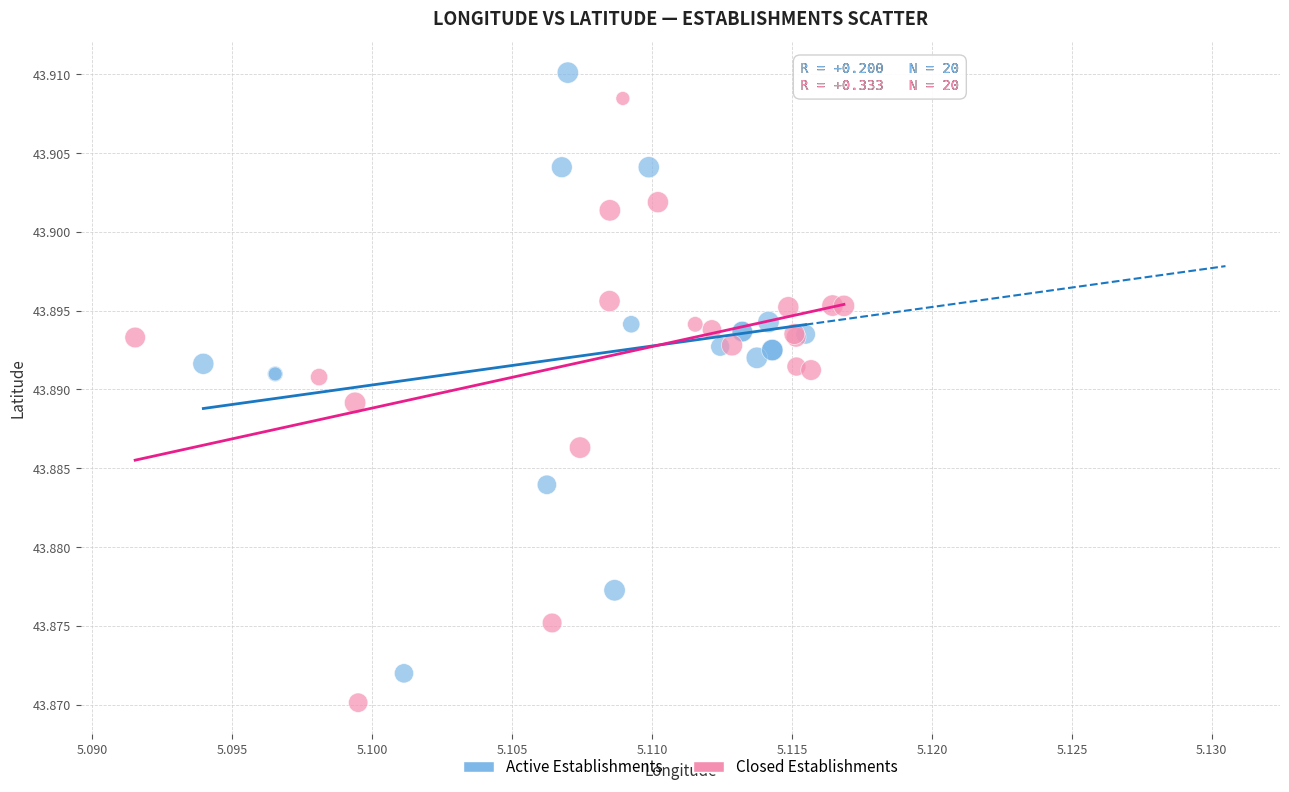

What are all the series names shown in the legend?

Active Establishments, Closed Establishments